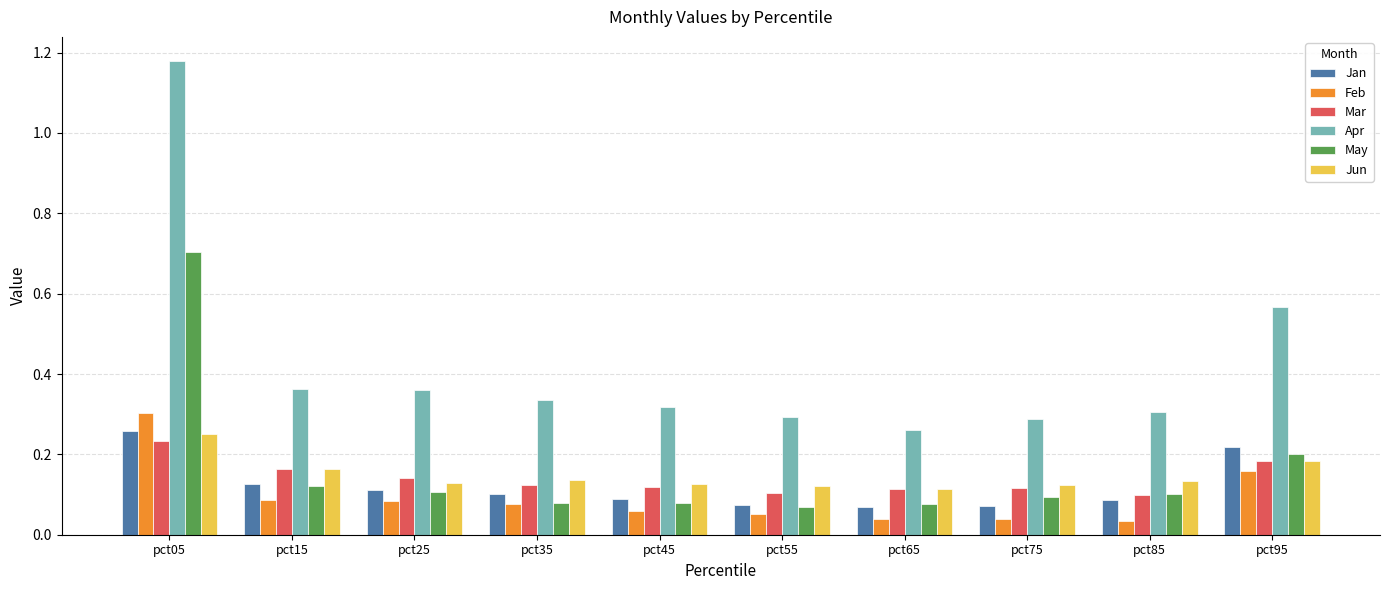

Are the bars horizontal?

No